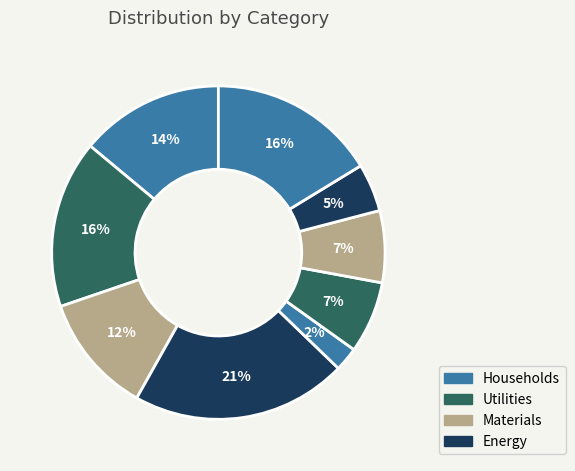

How many segments does this pie chart have?

9